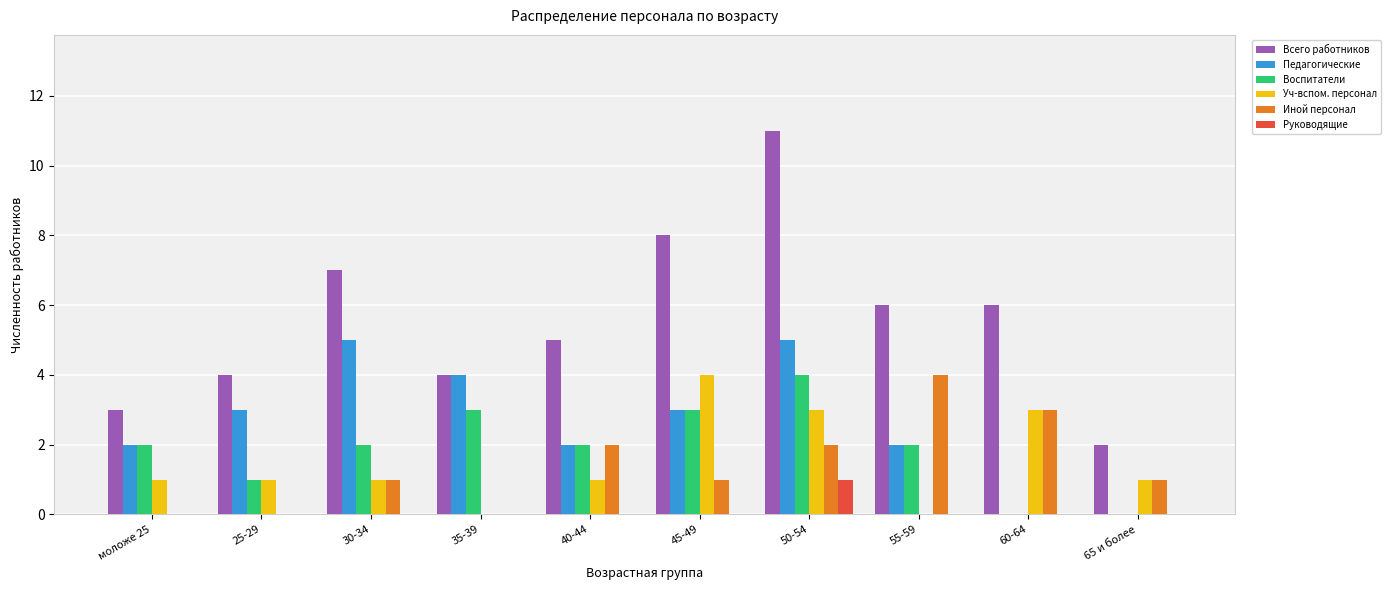

What is the total value across all series at 45-49?

19